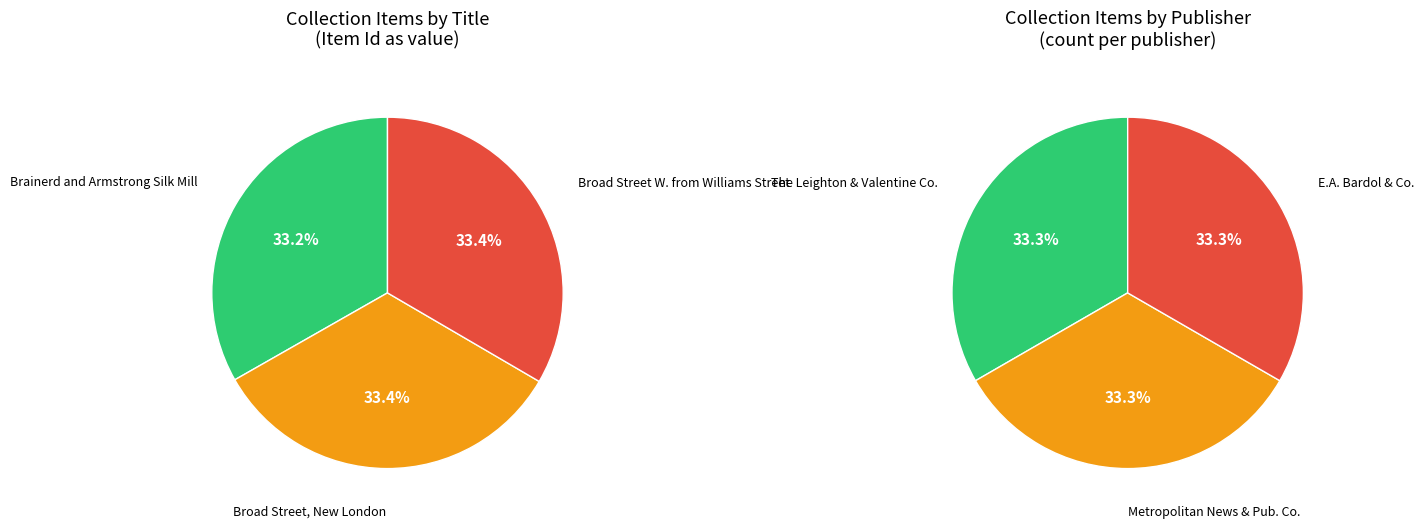

To the nearest percent, what portion does Broad Street, New London represent?

33%